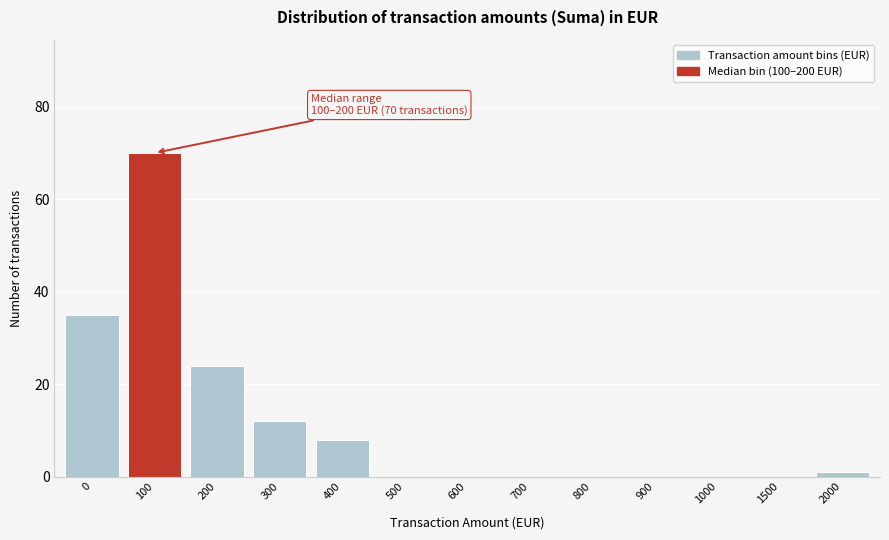

Reading left to right, transcribe all the data shown in this chart.

0=35	100=70	200=24	300=12	400=8	500=0	600=0	700=0	800=0	900=0	1000=0	1500=0	2000=1